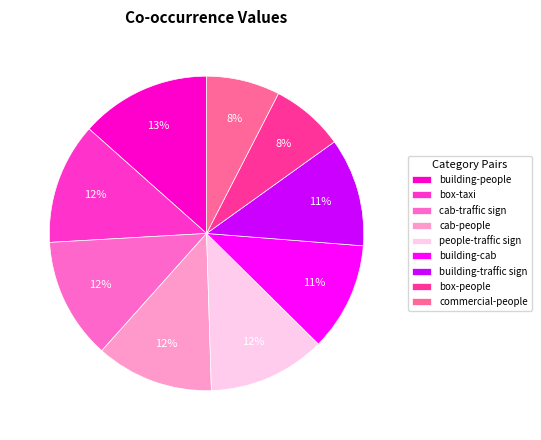

Do people-traffic sign and box-taxi together represent more than half of the pie?

No